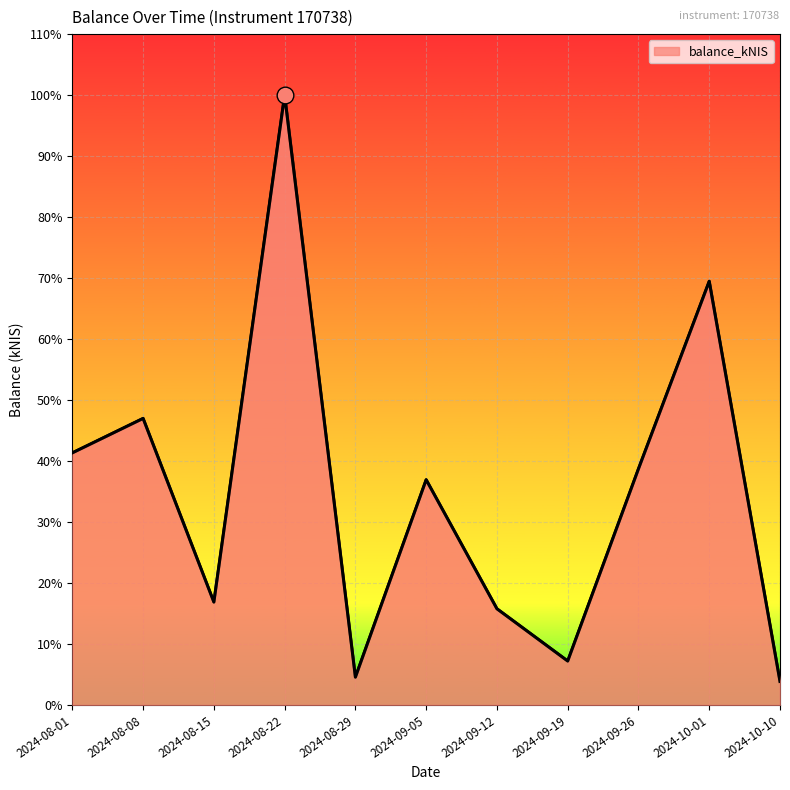

What is the sum of all values?

381.8